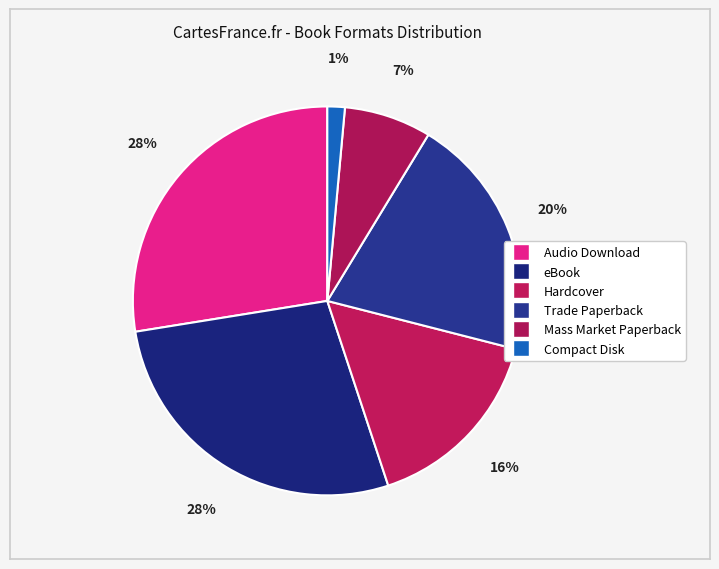

Which has a higher value, Hardcover or Audio Download?

Audio Download